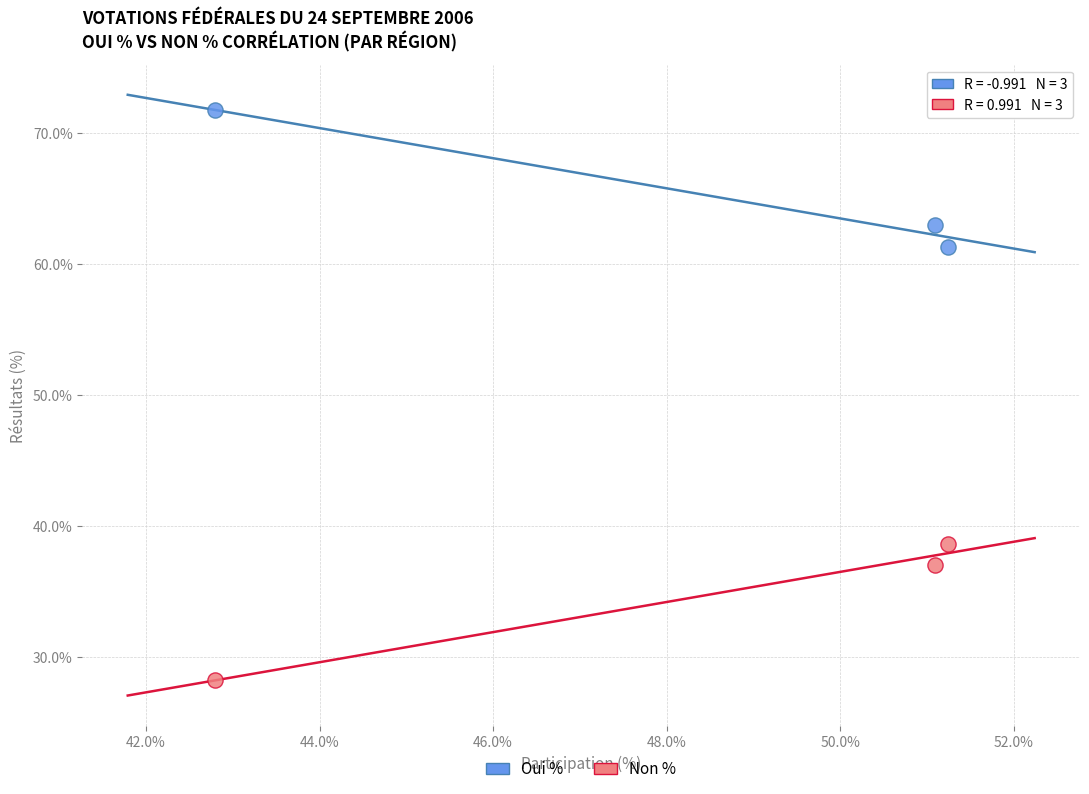

What is the X range (max minus min) for the scatter plot?

8.5